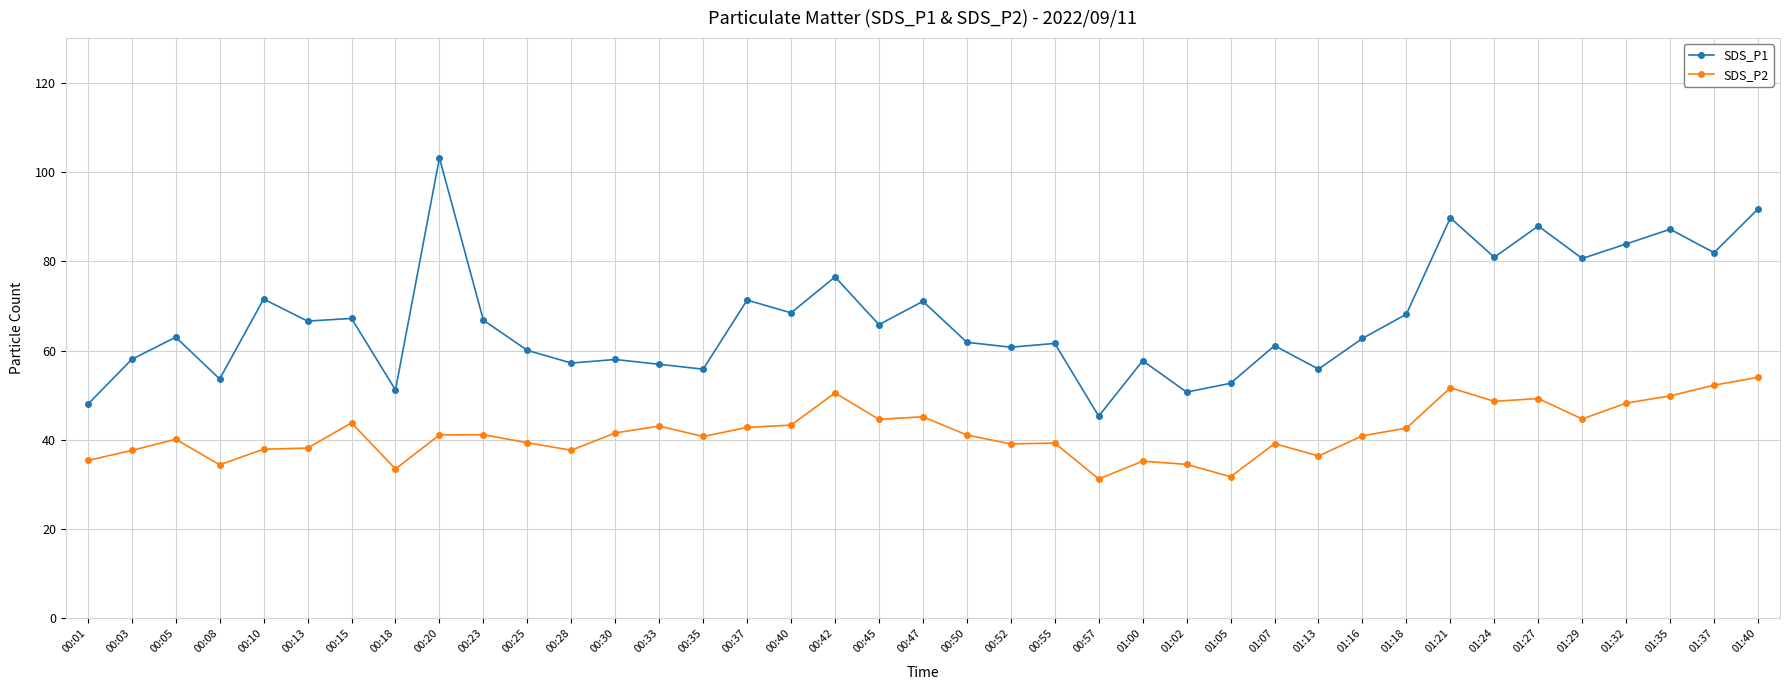

What is the difference between the second highest and second lowest values in the SDS_P2 series?

20.5